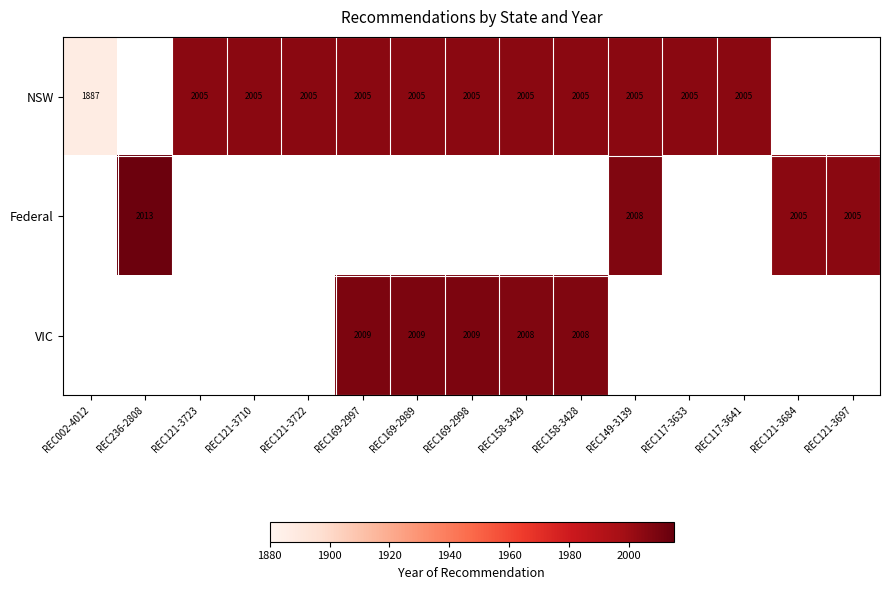

True or false: NSW has a value of 3385.0 at REC169-2989.

False